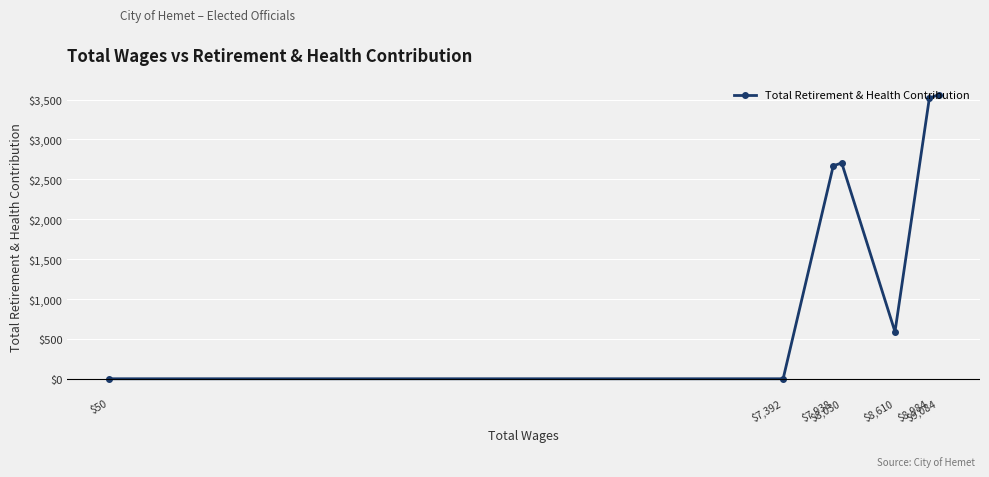

How many interior local valleys (lower than both neighbors) does the data have?

1